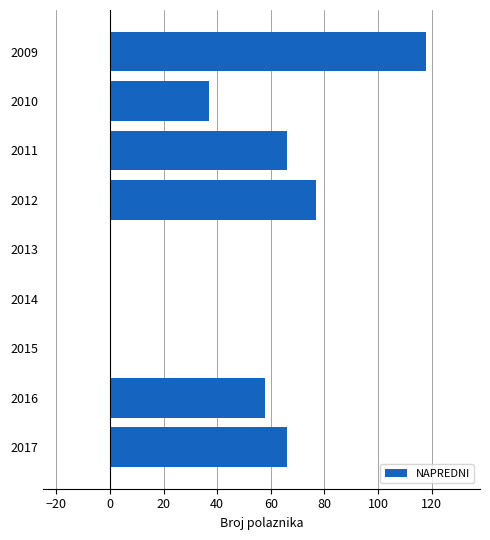

Count the number of data series in this chart.

1